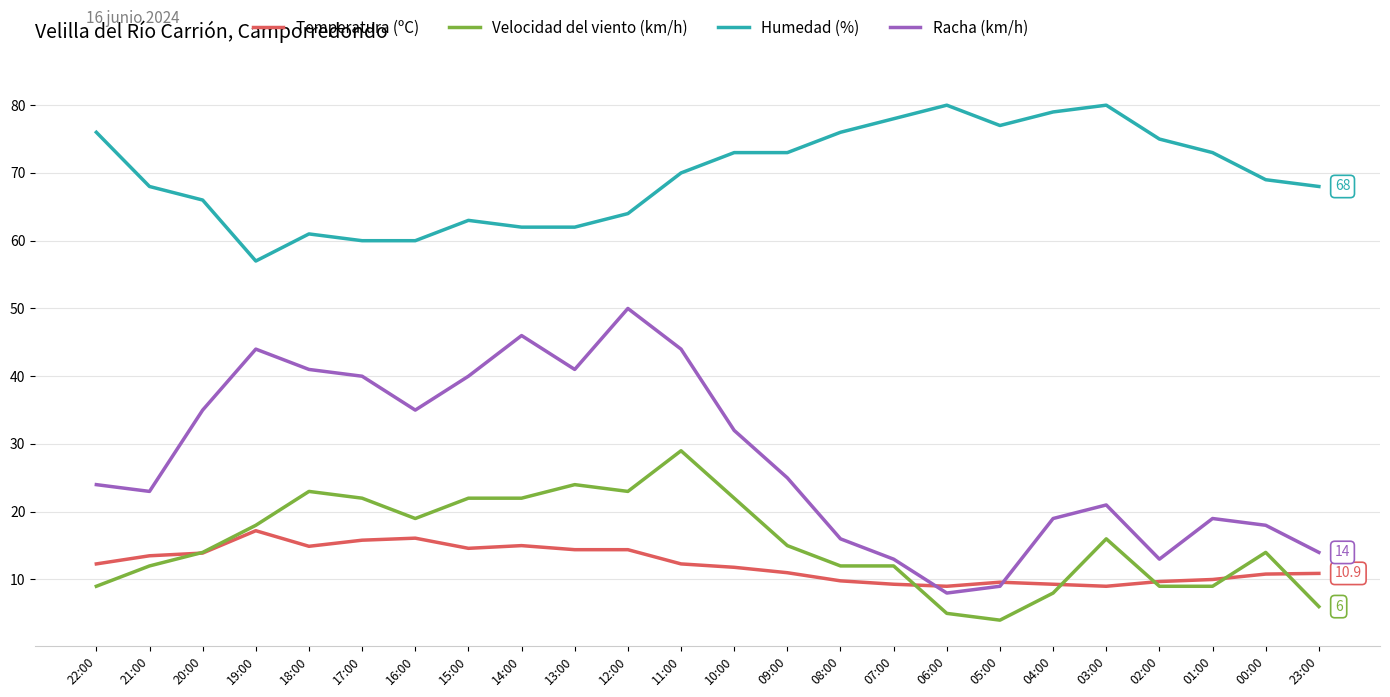

Which series has the widest spread of values?

Racha (km/h)